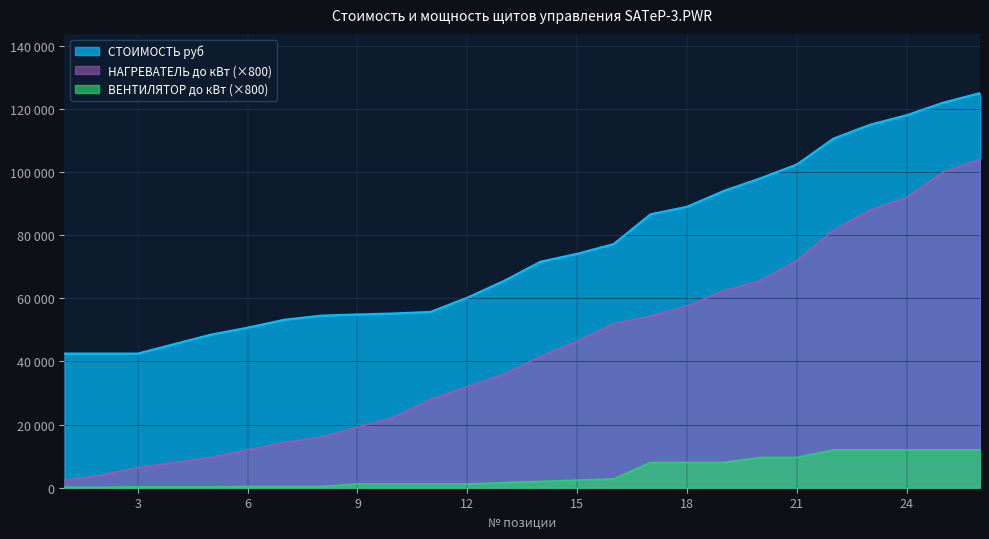

What is the difference between the ВЕНТИЛЯТОР до кВт values at 14 and 17?

6000